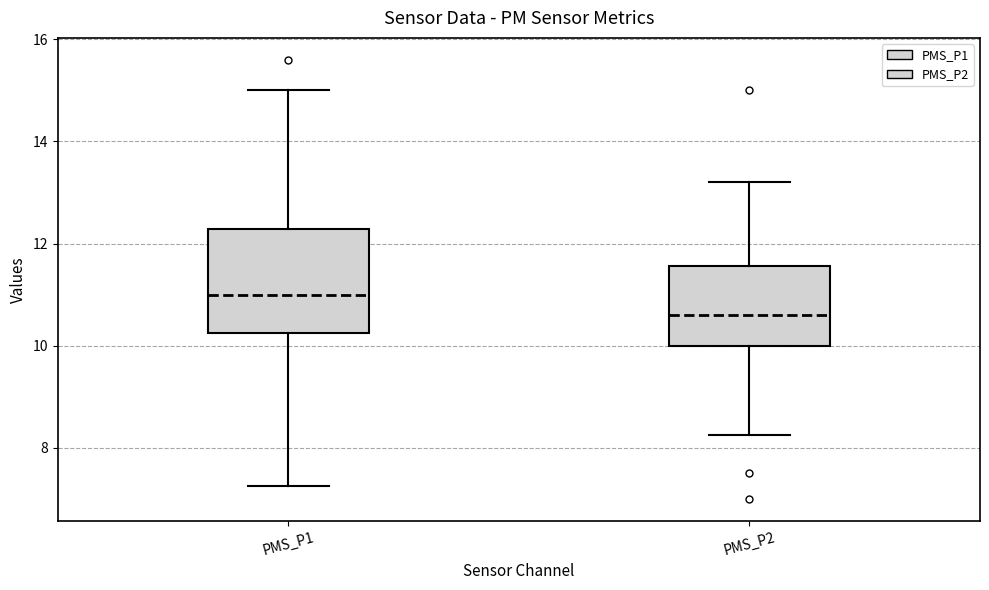

Which box has the lowest median line?

PMS_P2